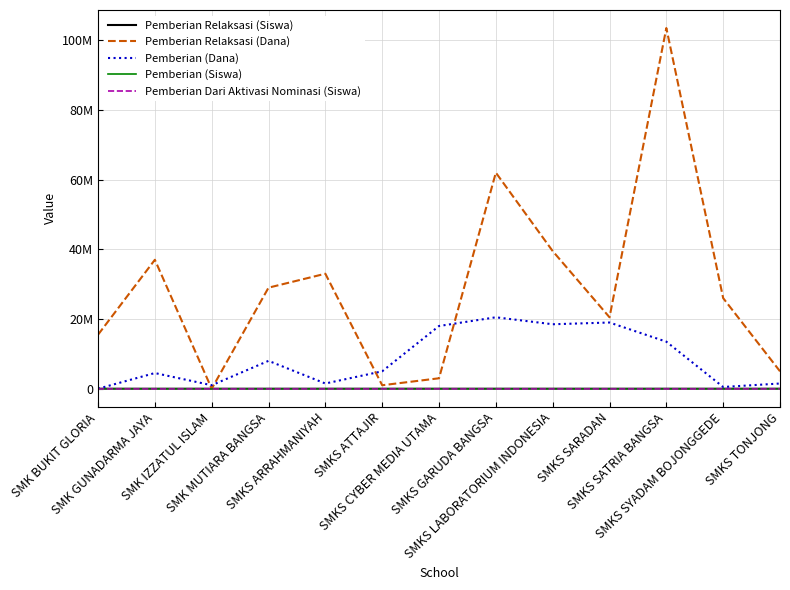

Reading left to right, transcribe all the data shown in this chart.

Pemberian Relaksasi (Siswa): 24	37	0	29	35	1	3	62	41	21	125	26	5
Pemberian Relaksasi (Dana): 15500000	37000000	0	29000000	33000000	1000000	3000000	62000000	39500000	20500000	103500000	26000000	5000000
Pemberian (Dana): 0	4500000	1000000	8000000	1500000	5000000	18000000	20500000	18500000	19000000	13500000	500000	1500000
Pemberian (Siswa): 0	6	1	14	3	7	23	26	25	22	18	1	3
Pemberian Dari Aktivasi Nominasi (Siswa): 0	0	0	13	0	10	0	12	2	1	1	0	4